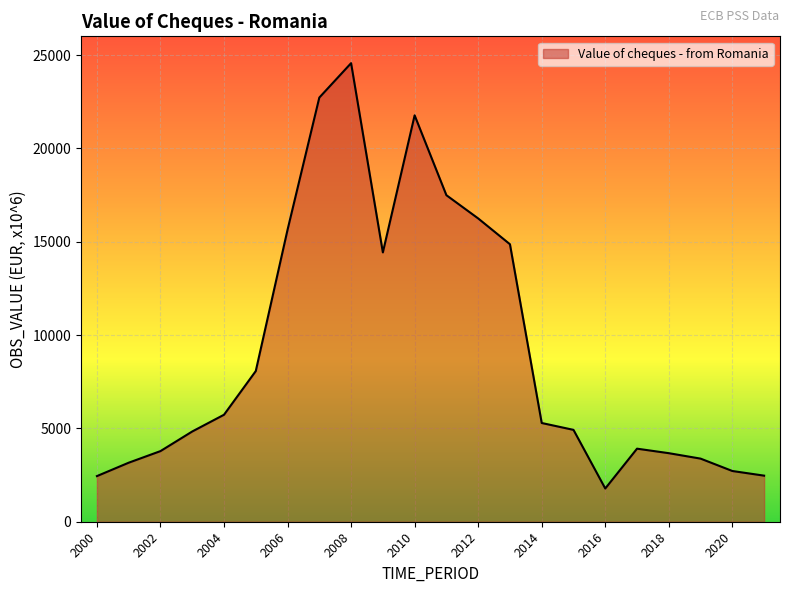

How many lines are shown in the chart?

1